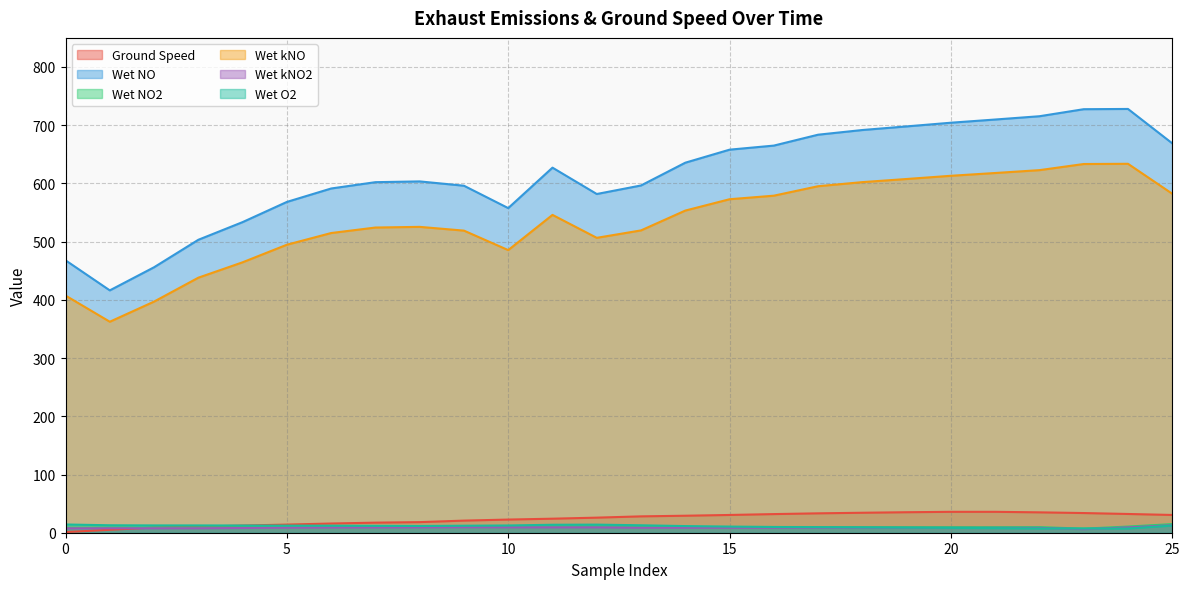

Rank the series by their maximum value, from highest to lowest.

Wet NO, Wet kNO, Ground Speed, Wet NO2, Wet O2, Wet kNO2